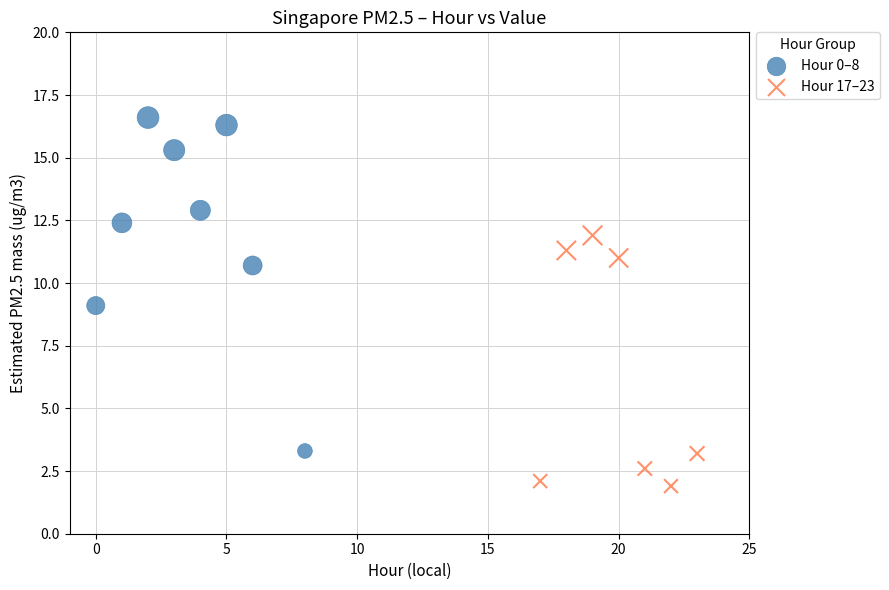

Which series has the largest Y range (max minus min)?

Hour 0–8